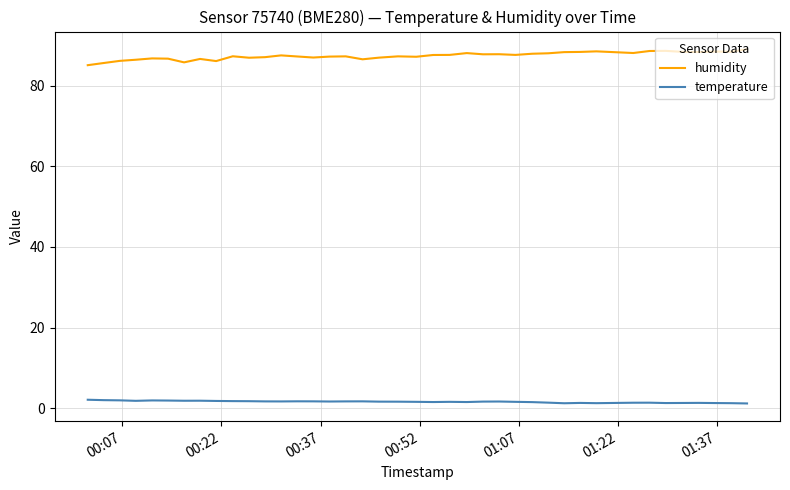

True or false: temperature and humidity intersect in this chart.

False